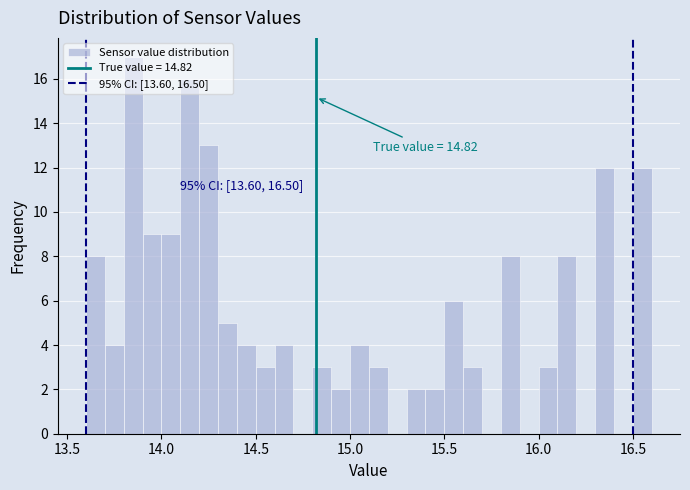

Around what value on the x-axis is the tallest bar? Give the approximate position of its centre, as read against the axis.

13.85